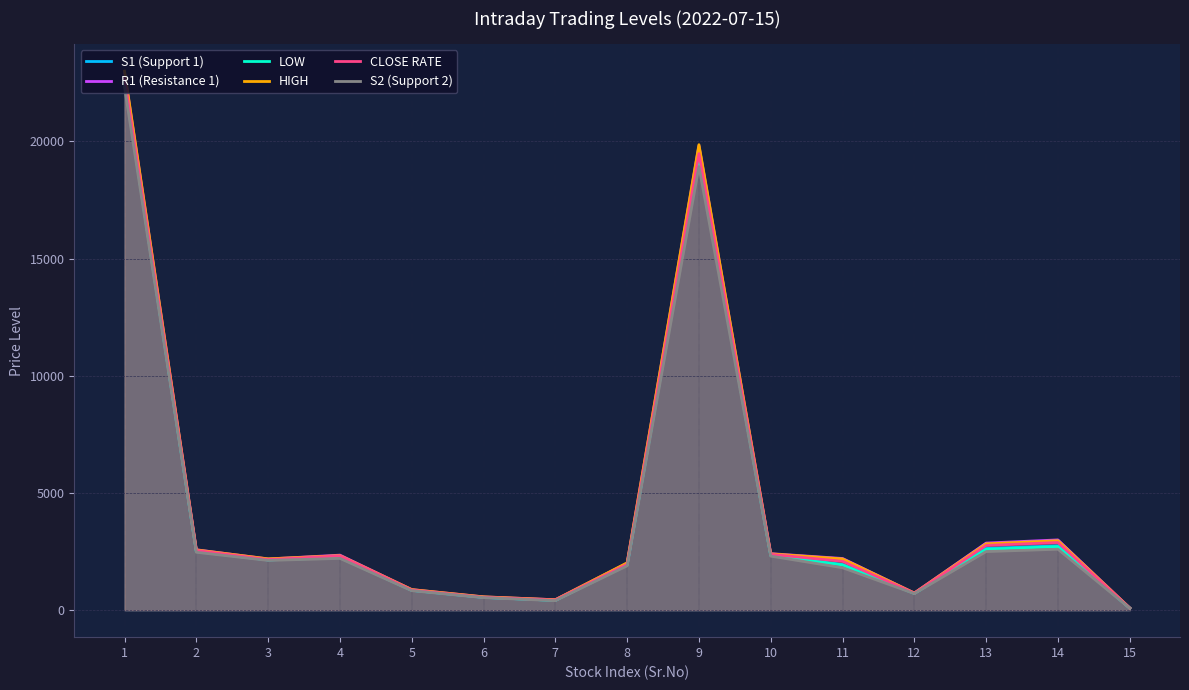

Which series has the largest range (max minus min)?

HIGH